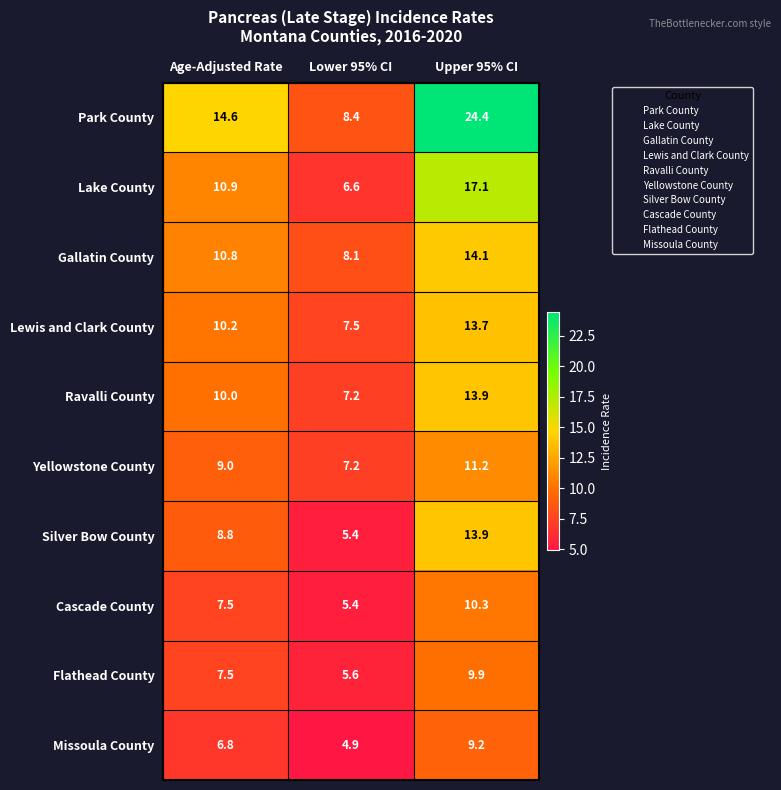

What is the difference between the second highest and minimum values in the Yellowstone County series?

1.8